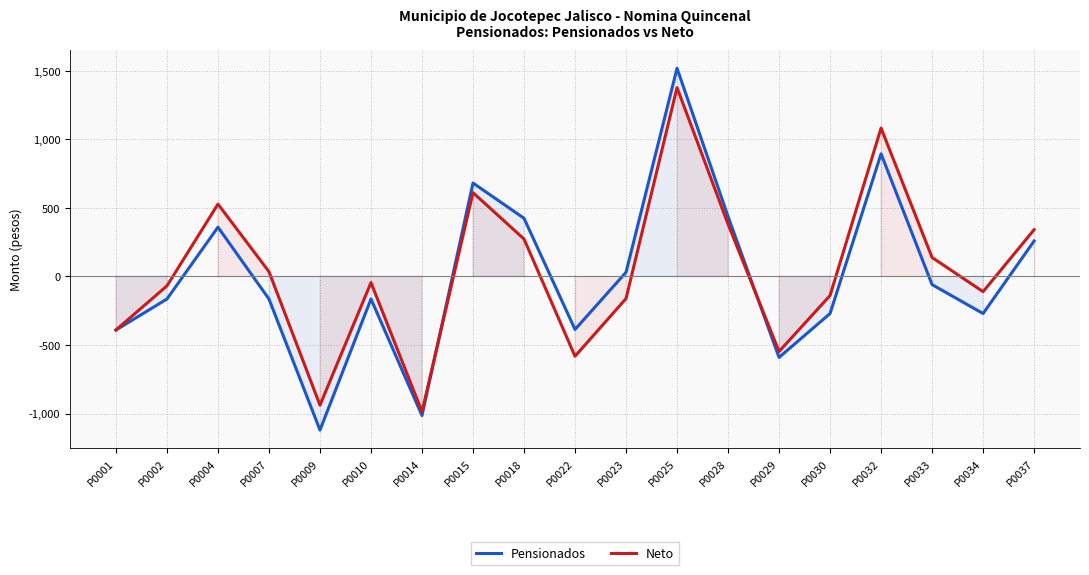

How many data points in Pensionados are less than -164?

10